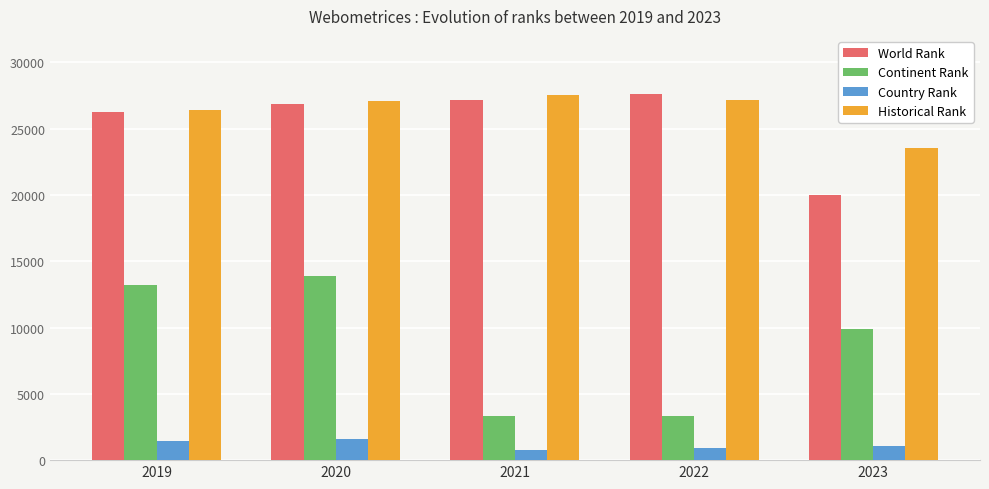

What is the sum of all Historical Rank values?

131757.5